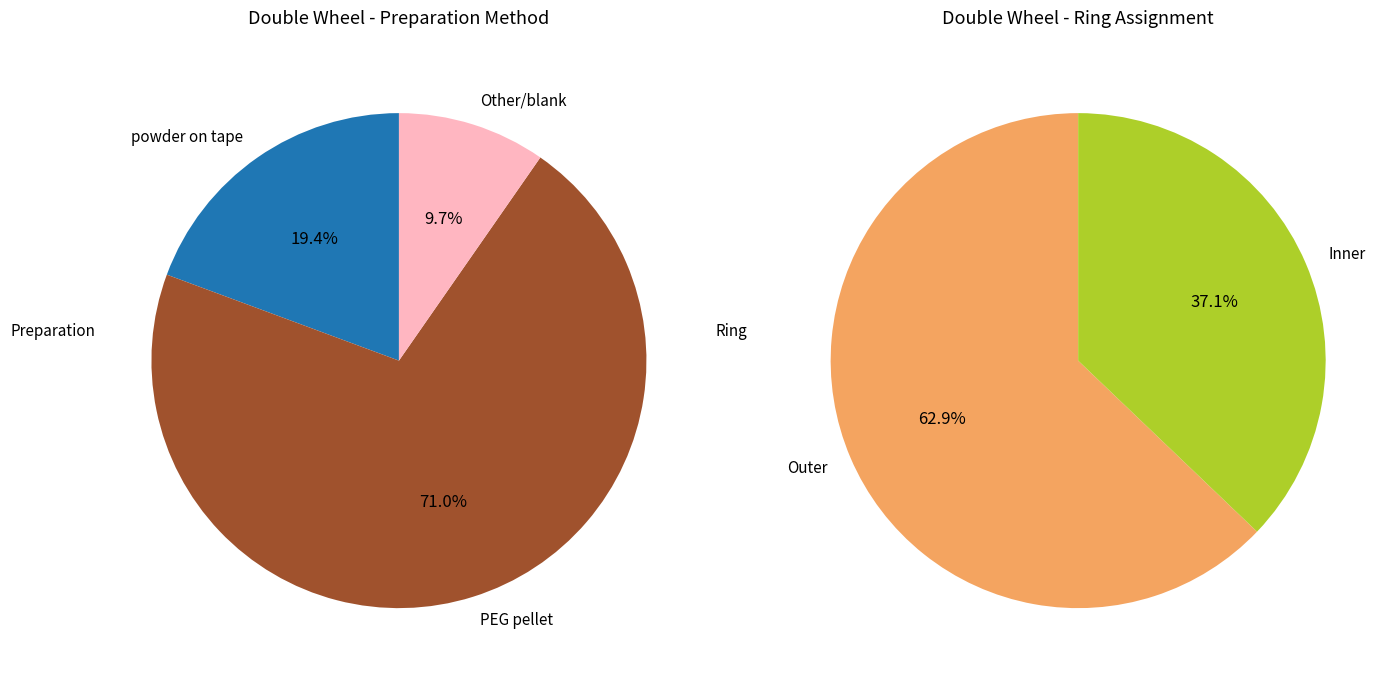

Count the number of slices in the pie.

3